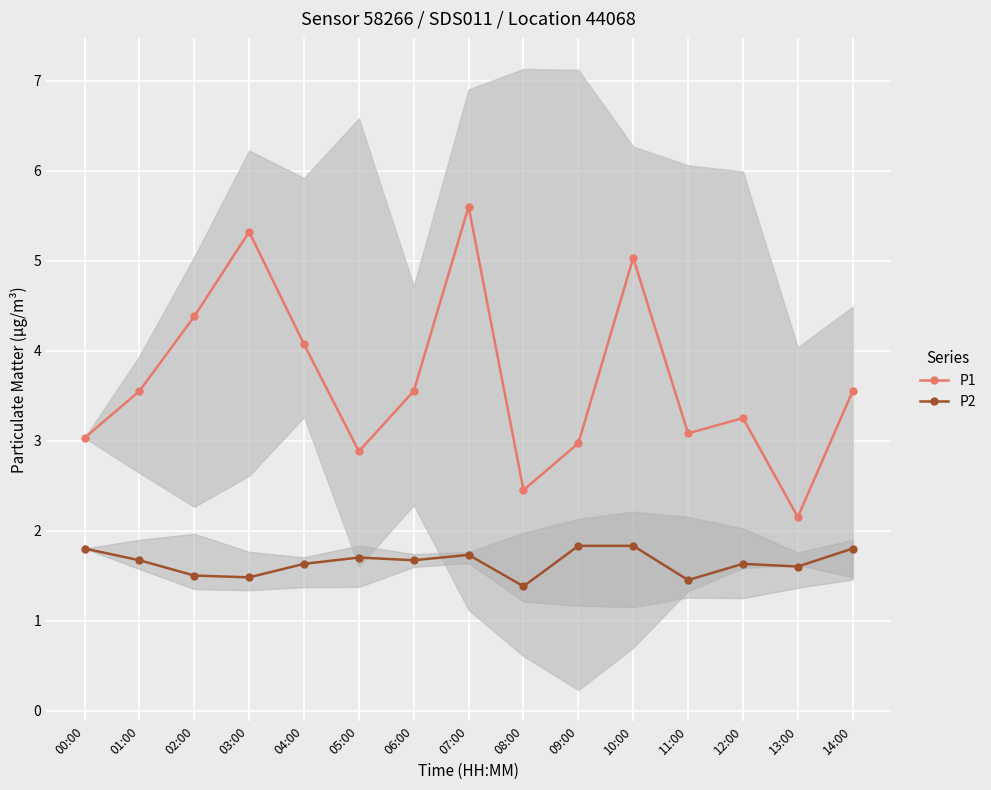

What is the difference between the second highest and minimum values in the P1 series?

3.2